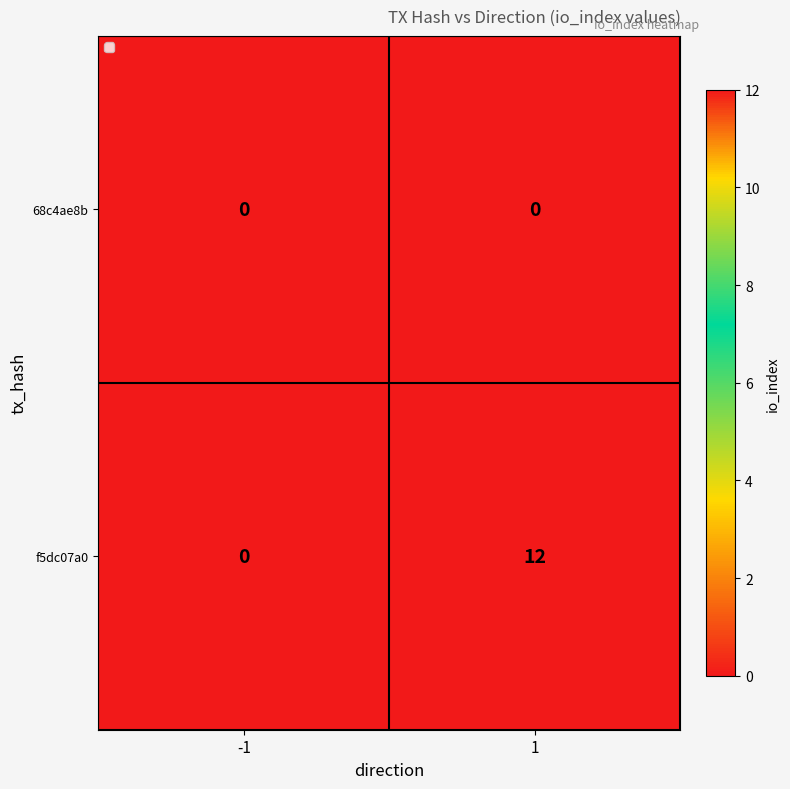

How many categories are shown in the chart?

2